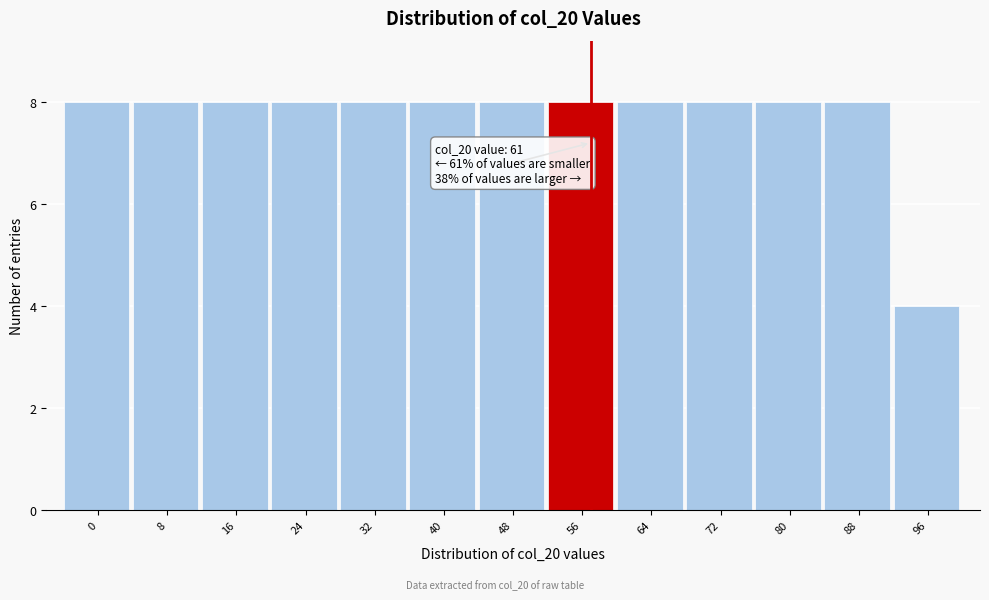

Reading left to right, what are all the values shown in this chart?

0=8	8=8	16=8	24=8	32=8	40=8	48=8	56=8	64=8	72=8	80=8	88=8	96=4